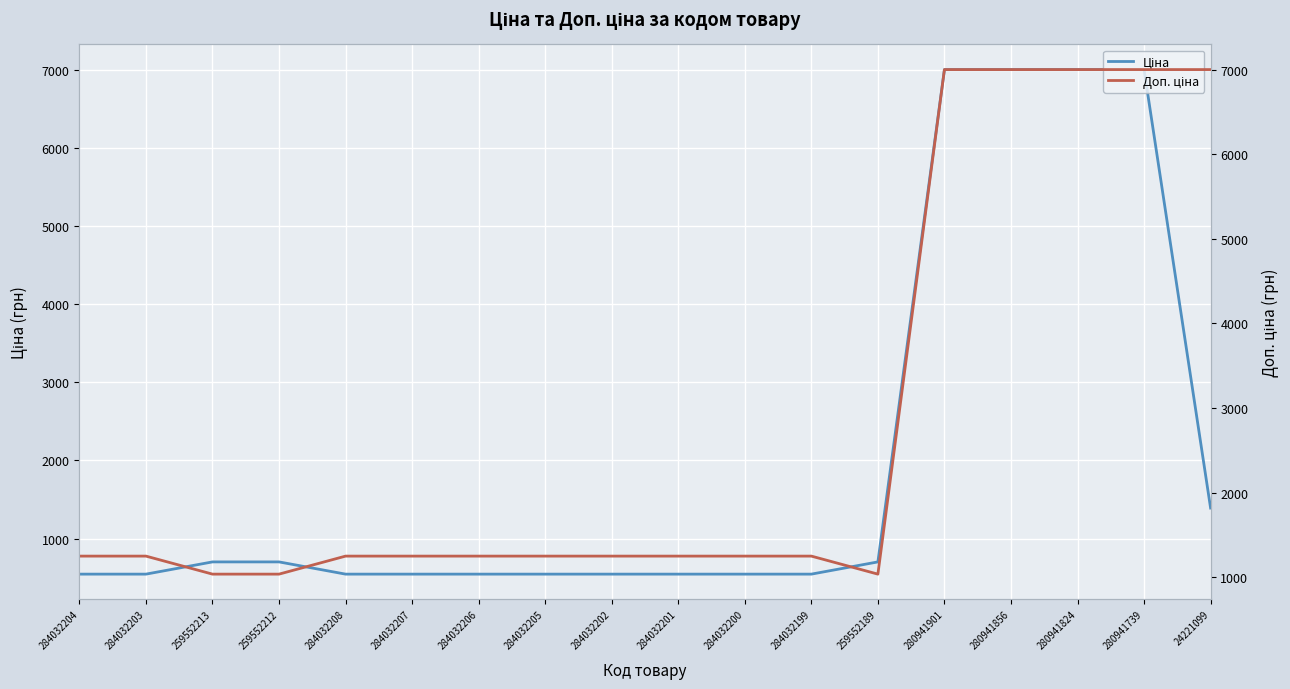

What is the label of the 13th point from the left?

259552189